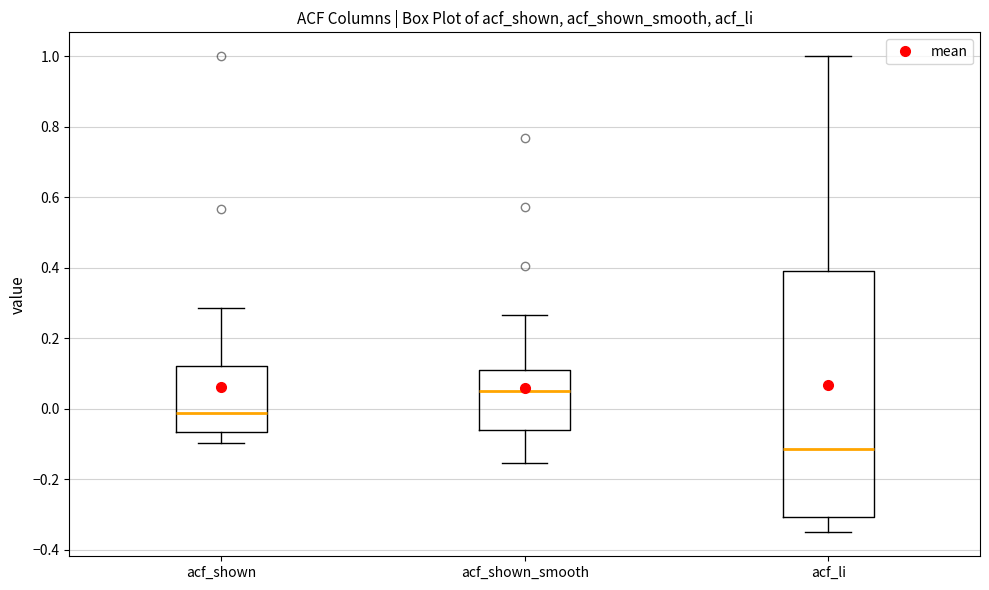

Reading left to right, read every box against the y-axis: the position of its median line, the range the box covers, and the ends of its whiskers. The values are not printed on the chart, so give them approximately, as read against the axis.

acf_shown: median -0.02, box -0.06 to 0.12, whiskers -0.10 to 0.28
acf_shown_smooth: median 0.06, box -0.06 to 0.10, whiskers -0.16 to 0.26
acf_li: median -0.12, box -0.30 to 0.38, whiskers -0.36 to 1.00